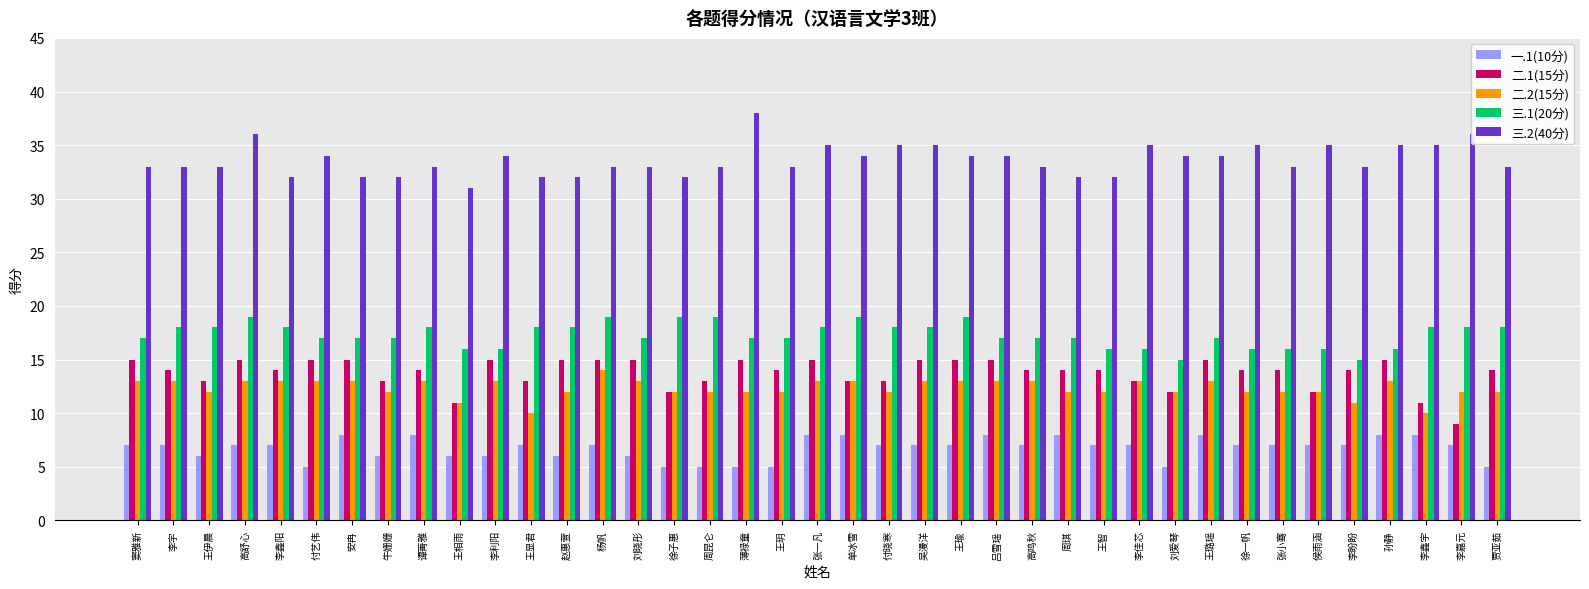

What is the minimum value for 三.2(40分)?

31